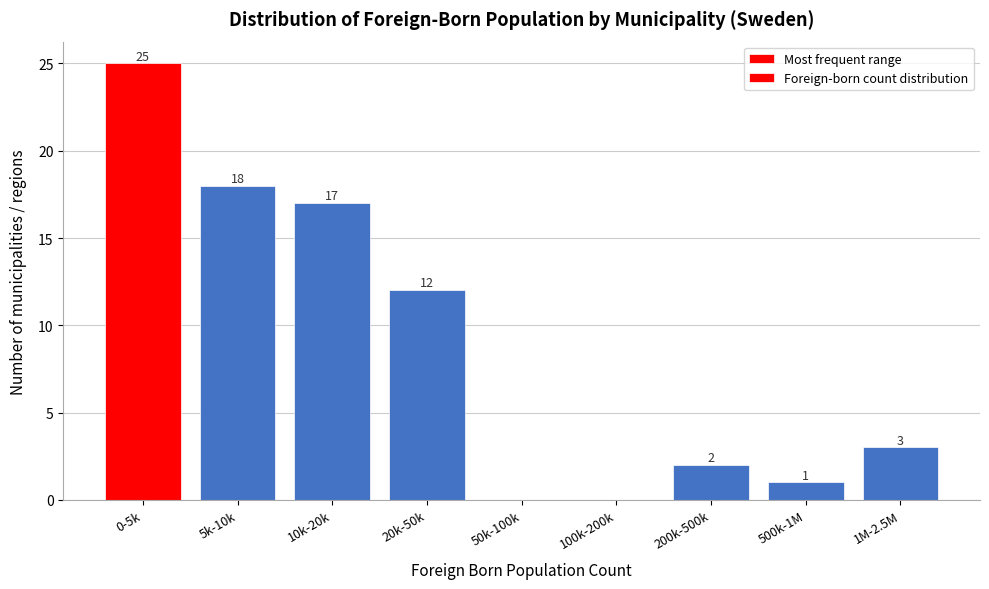

Reading left to right, transcribe all the data shown in this chart.

0-5k=25	5k-10k=18	10k-20k=17	20k-50k=12	50k-100k=0	100k-200k=0	200k-500k=2	500k-1M=1	1M-2.5M=3